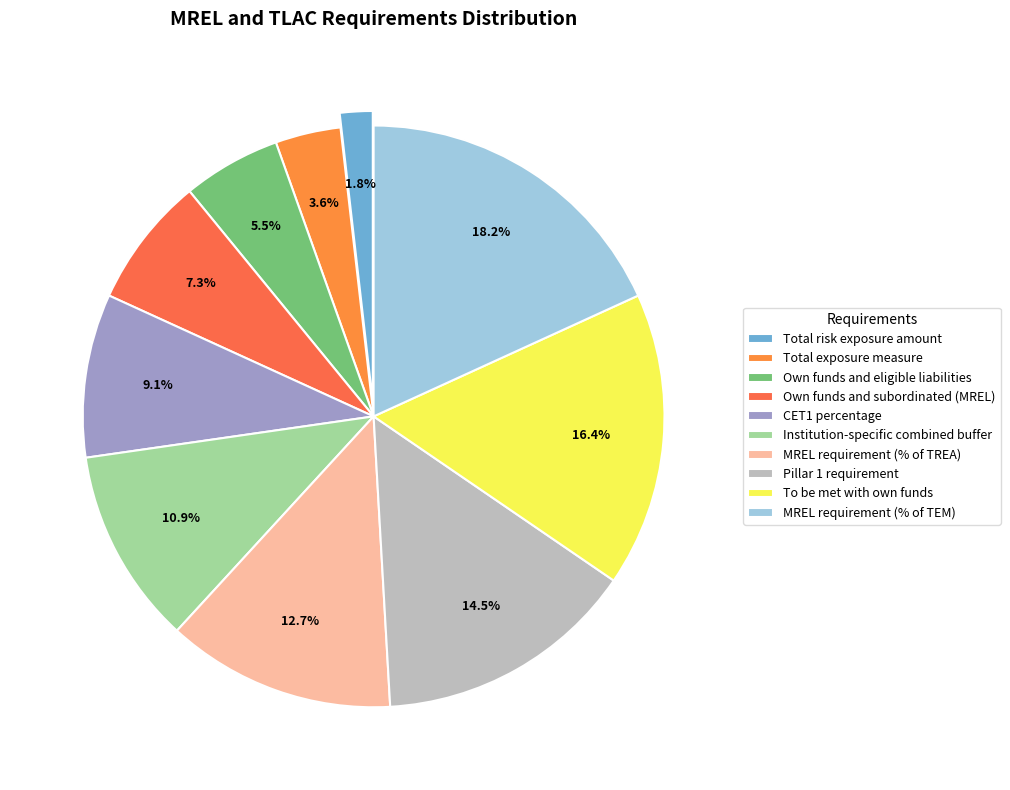

How many segments does this pie chart have?

10